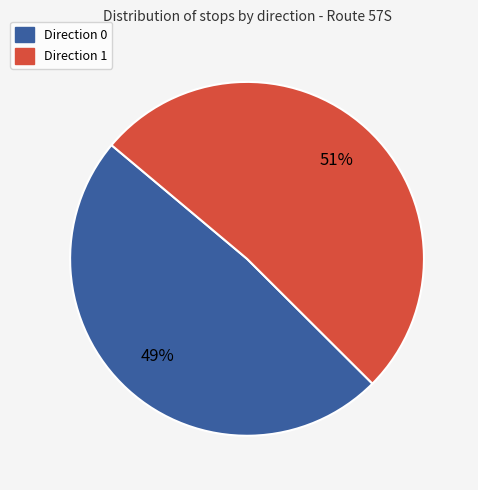

Is the sum of Direction 1 and Direction 0 greater than half?

Yes